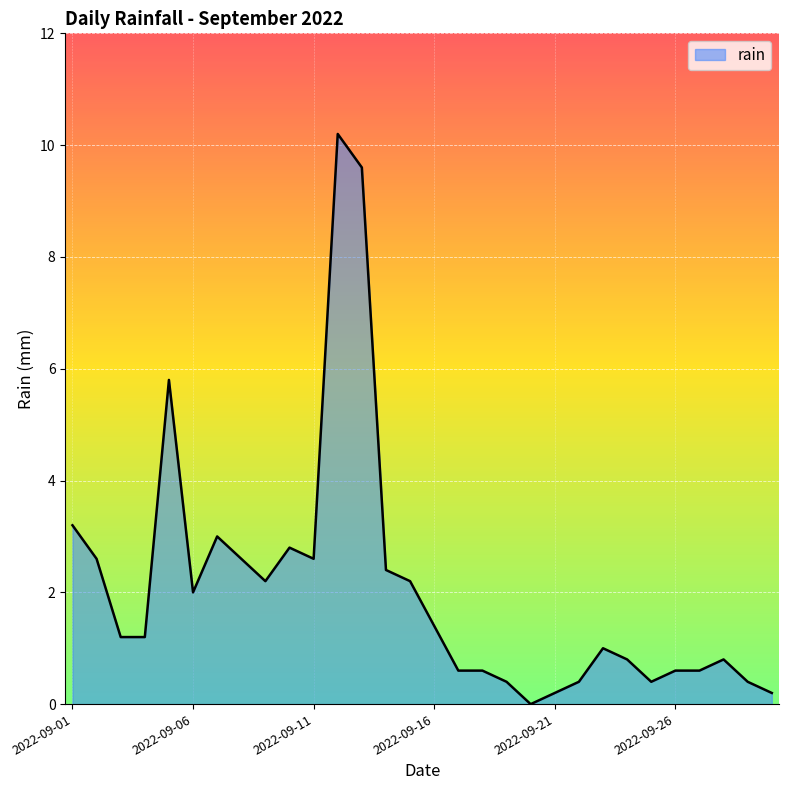

What is the difference between the maximum and minimum values?

10.2